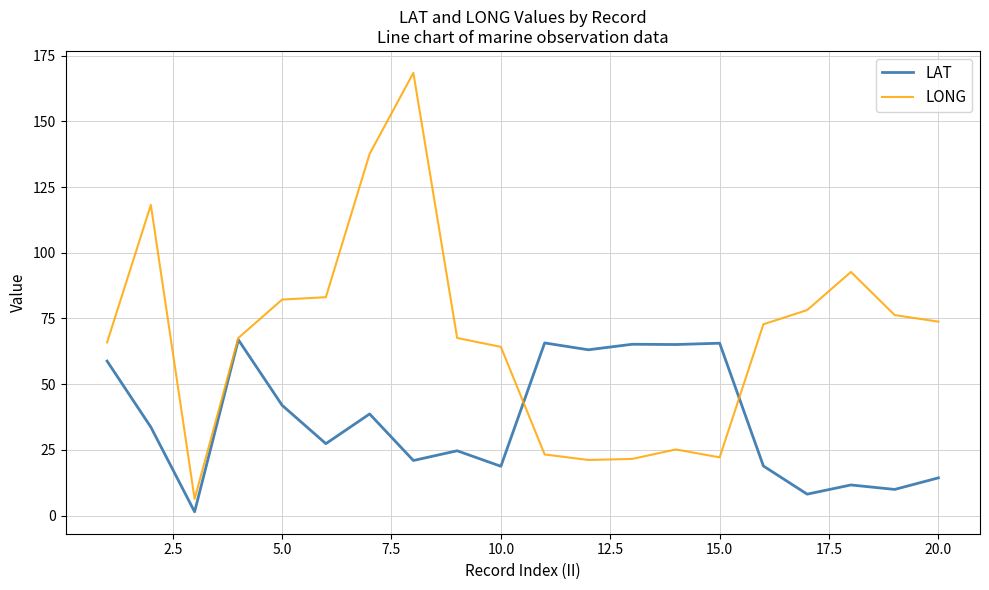

What is the highest value of the LONG series?

168.4